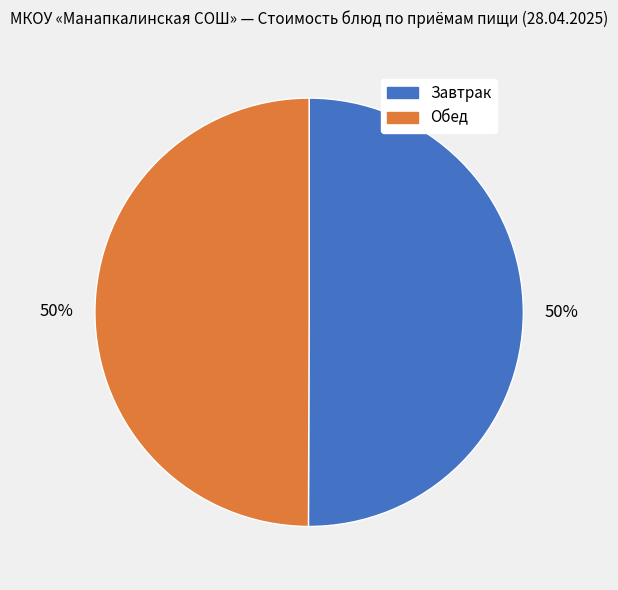

How many segments does this pie chart have?

2